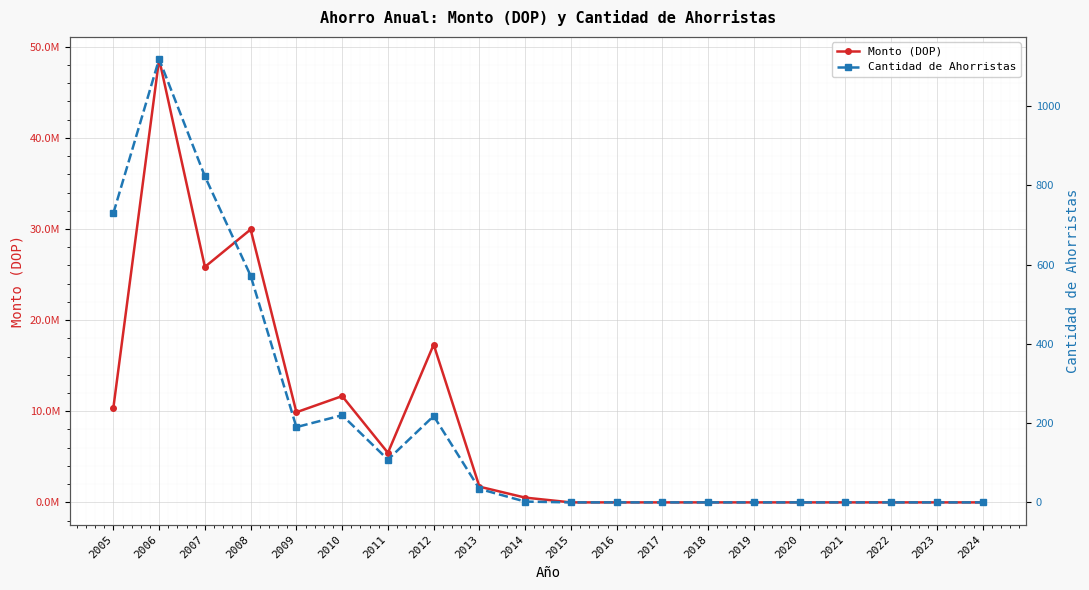

In Monto (DOP), how many points are higher than both neighbors (excluding endpoints)?

4